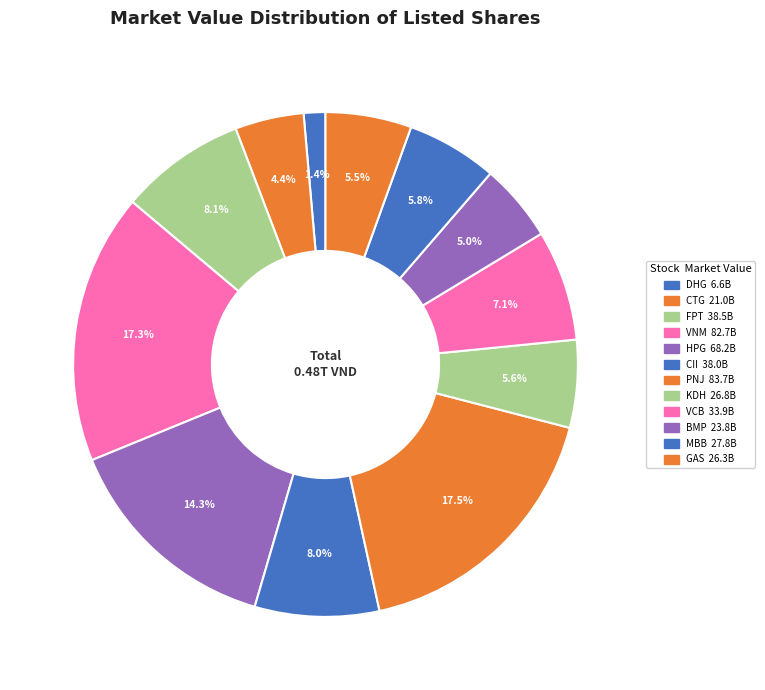

Which slice is the smallest?

DHG